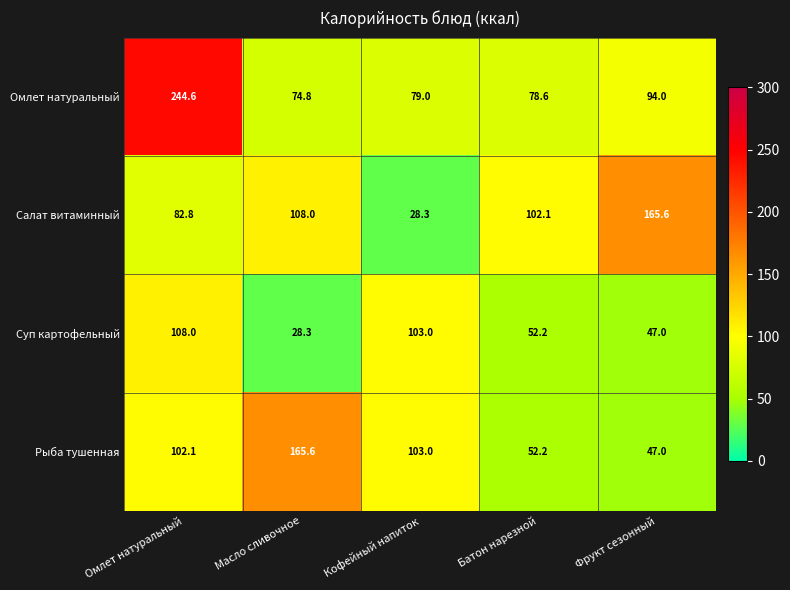

What is the total value across all series at Фрукт сезонный?

353.6